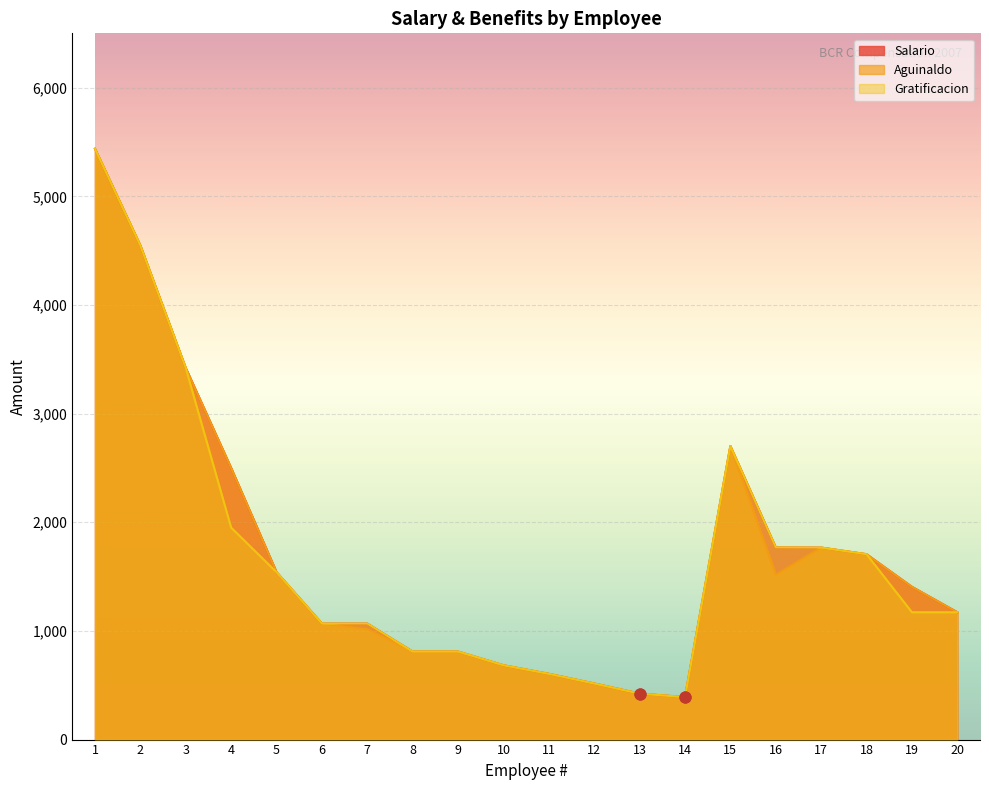

What are all the series names shown in the legend?

Salario, Aguinaldo, Gratificacion